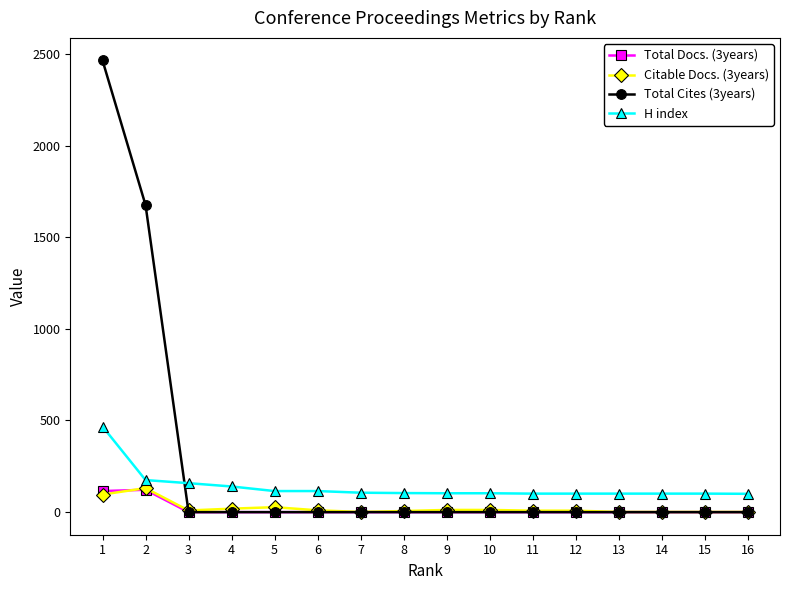

True or false: Citable Docs. (3years) and H index cross at least once.

False